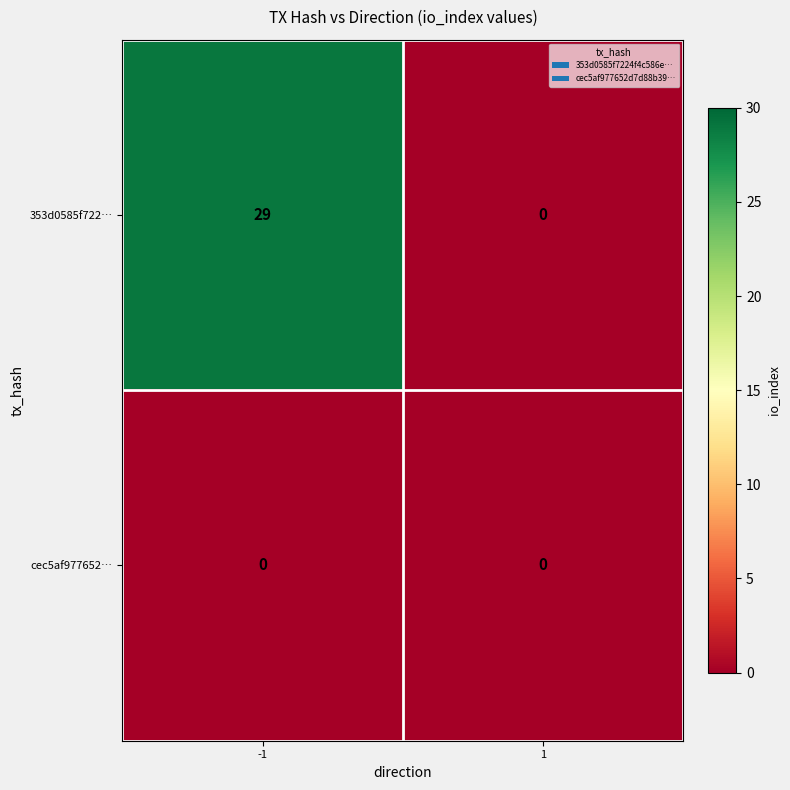

What is the spread (max minus min) of values at -1?

29